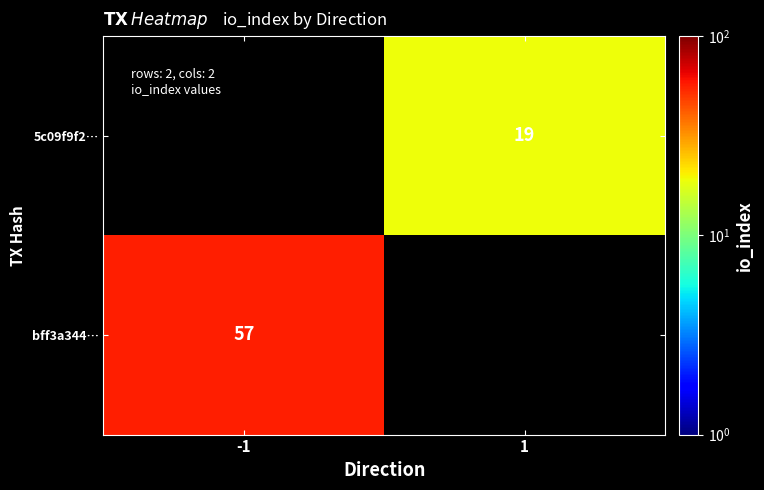

Is it true that bff3a344… equals 27 at -1?

False